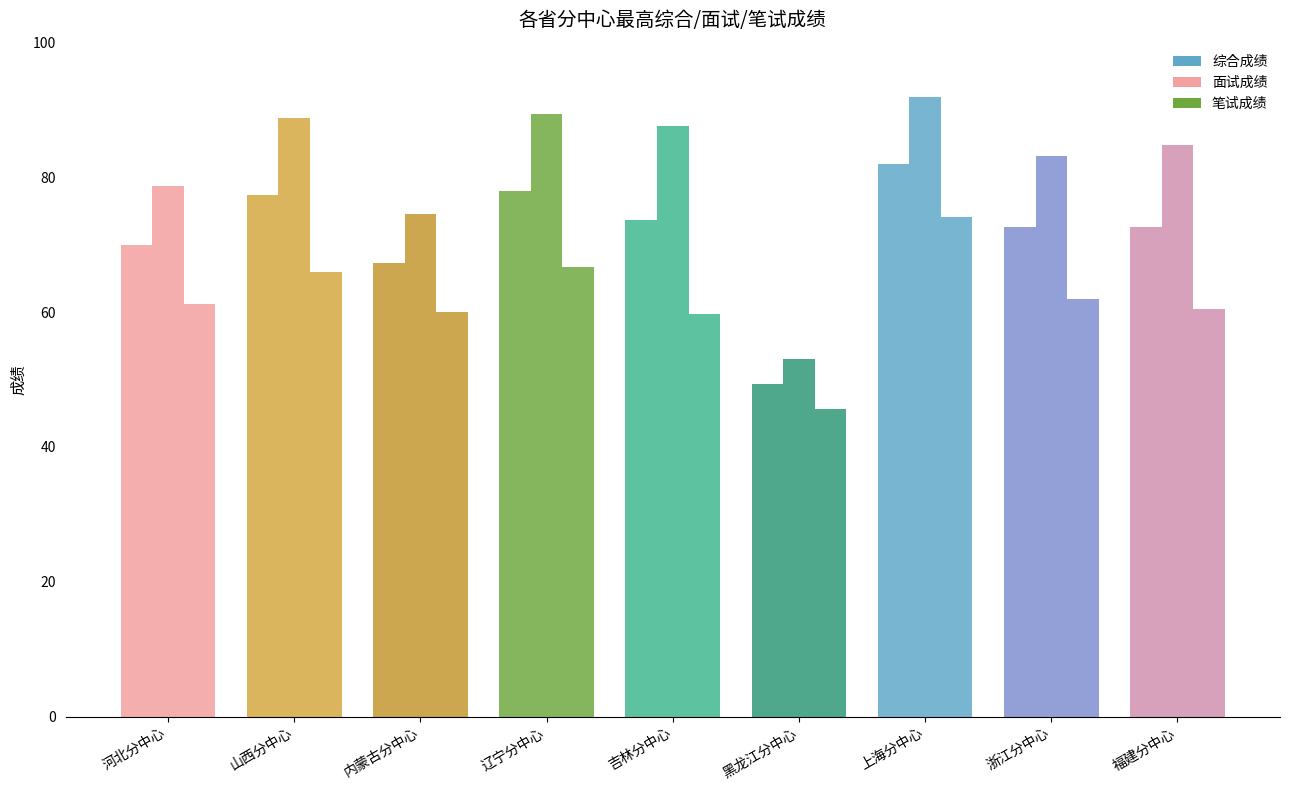

Are the bars grouped side by side (vs. stacked)?

Yes